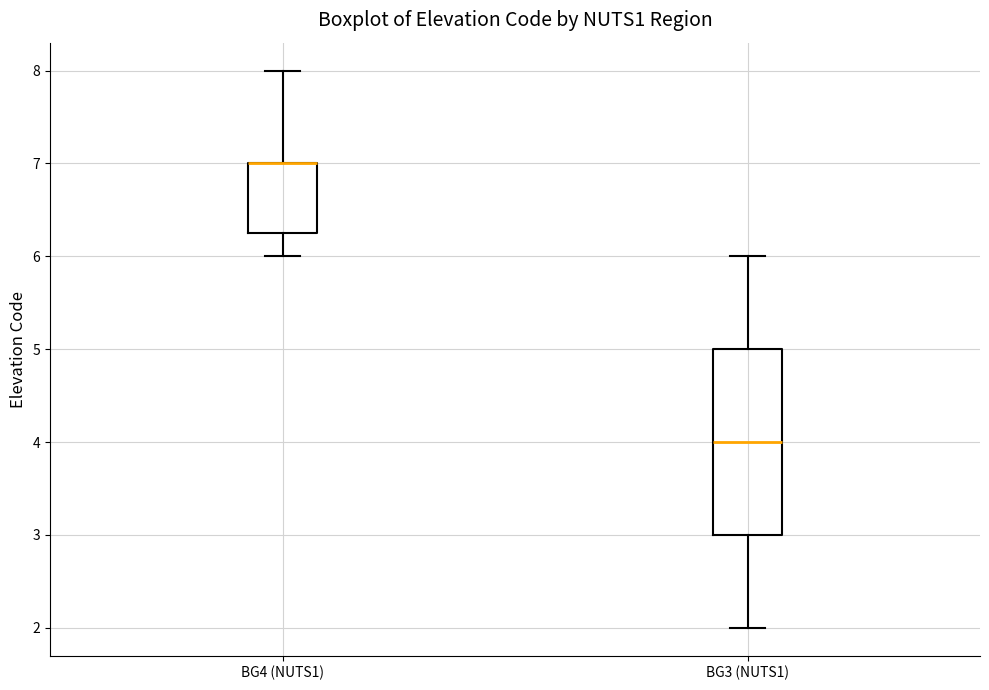

Reading left to right, transcribe this box plot: for each box, give where its median line is, the range the box spans, and where its two whiskers end, as read against the y-axis. The values are not printed on the chart, so give them approximately, as read against the axis.

BG4 (NUTS1): median 7.0 (drawn on the box's upper edge), box 6.3 to 7.0, whiskers 6.0 to 8.0
BG3 (NUTS1): median 4.0, box 3.0 to 5.0, whiskers 2.0 to 6.0